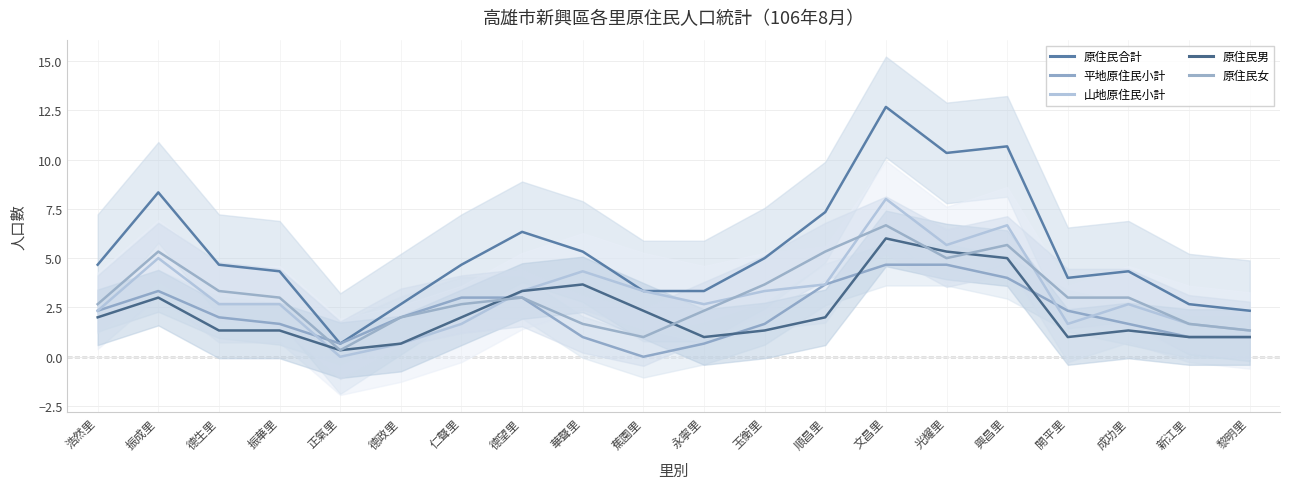

What is the label of the 20th point from the left?

黎明里